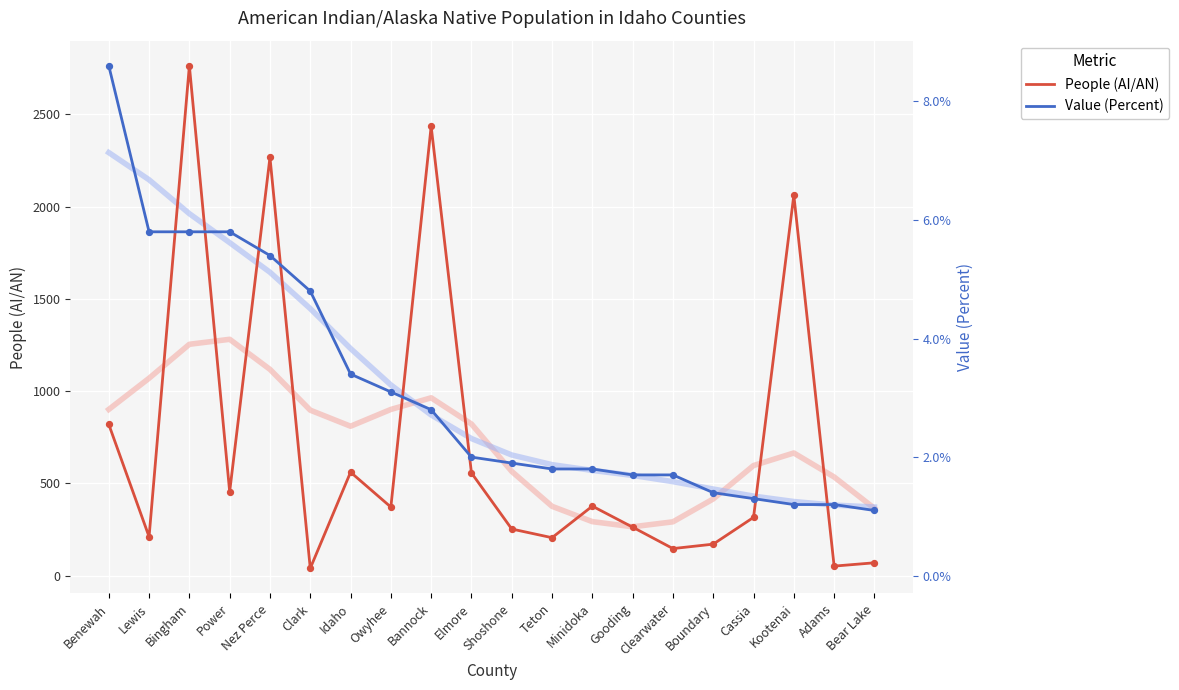

At how many categories does at least one series exceed 786?

10